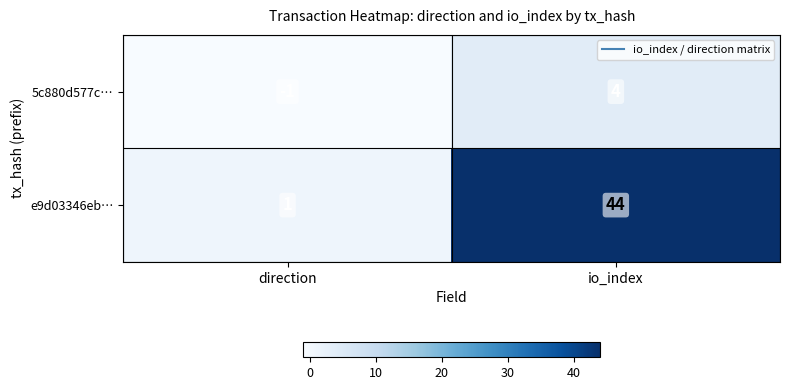

Which series changed the most between direction and io_index?

e9d03346eb…